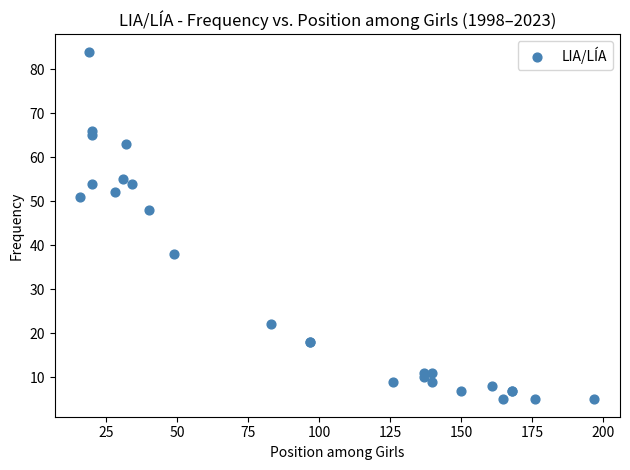

What Y value in the scatter plot is closest to 44?

48